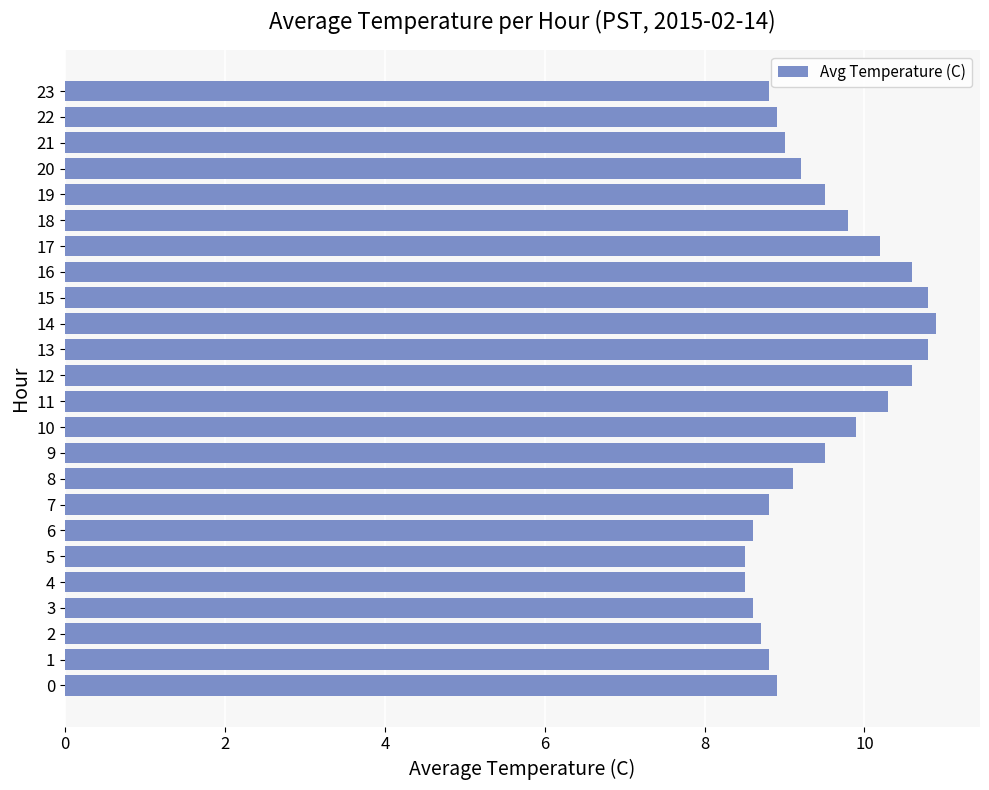

What is the ratio of the value at 15 to the value at 17?

1.1